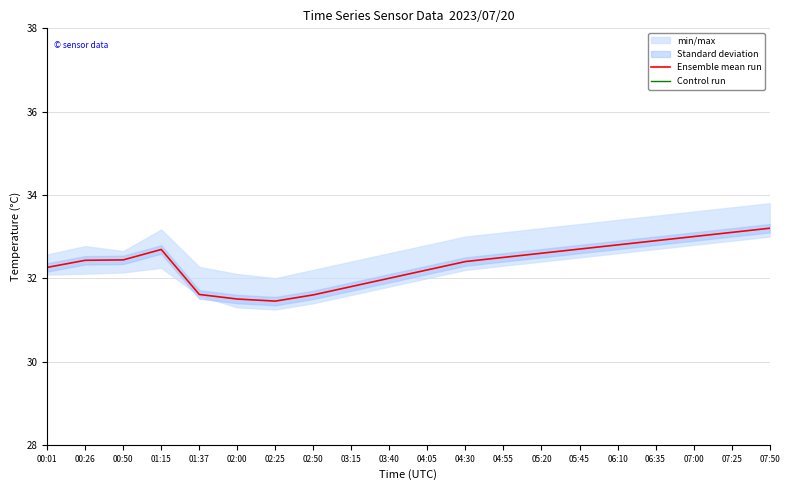

Rank the series at 05:45 from highest to lowest value.

Control run, Ensemble mean run